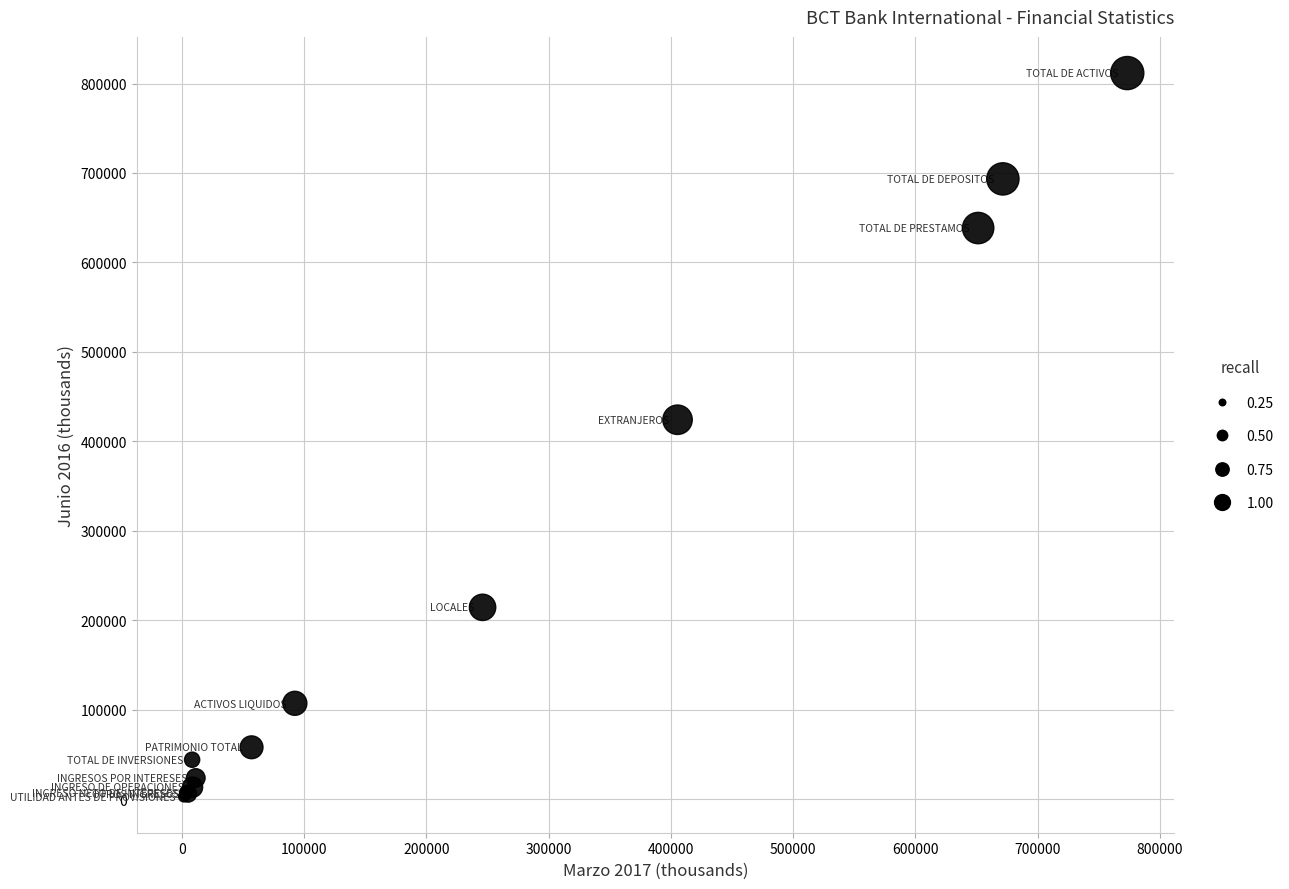

What Y value in the scatter plot is closest to 407249?

424092.9